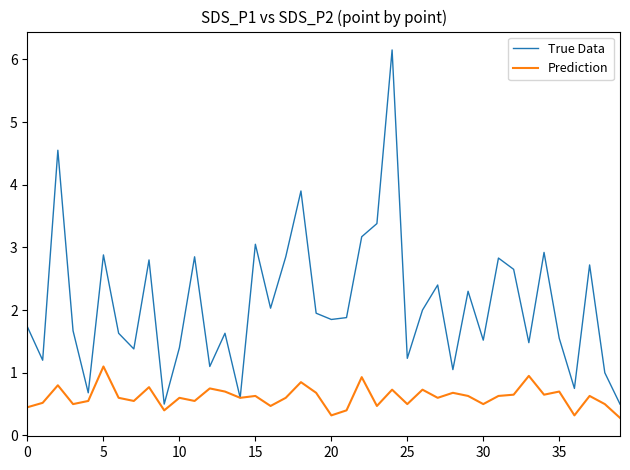

What is the sum of all True Data values?

83.7